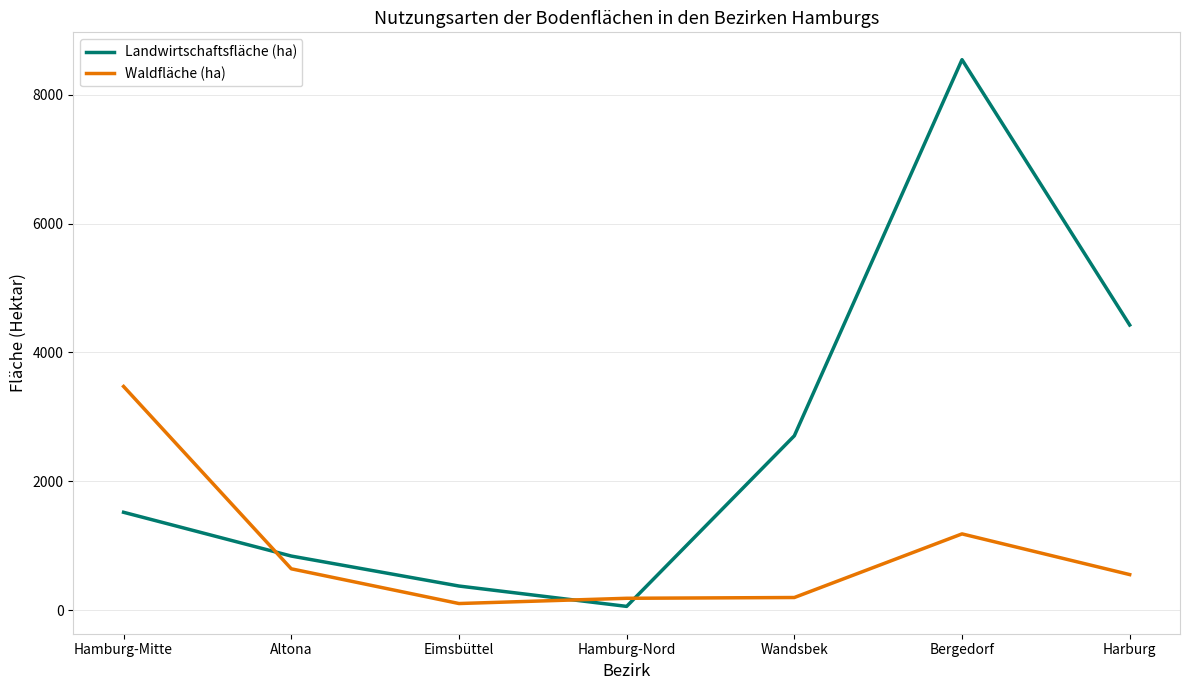

Which series has the widest spread of values?

Landwirtschaftsfläche (ha)